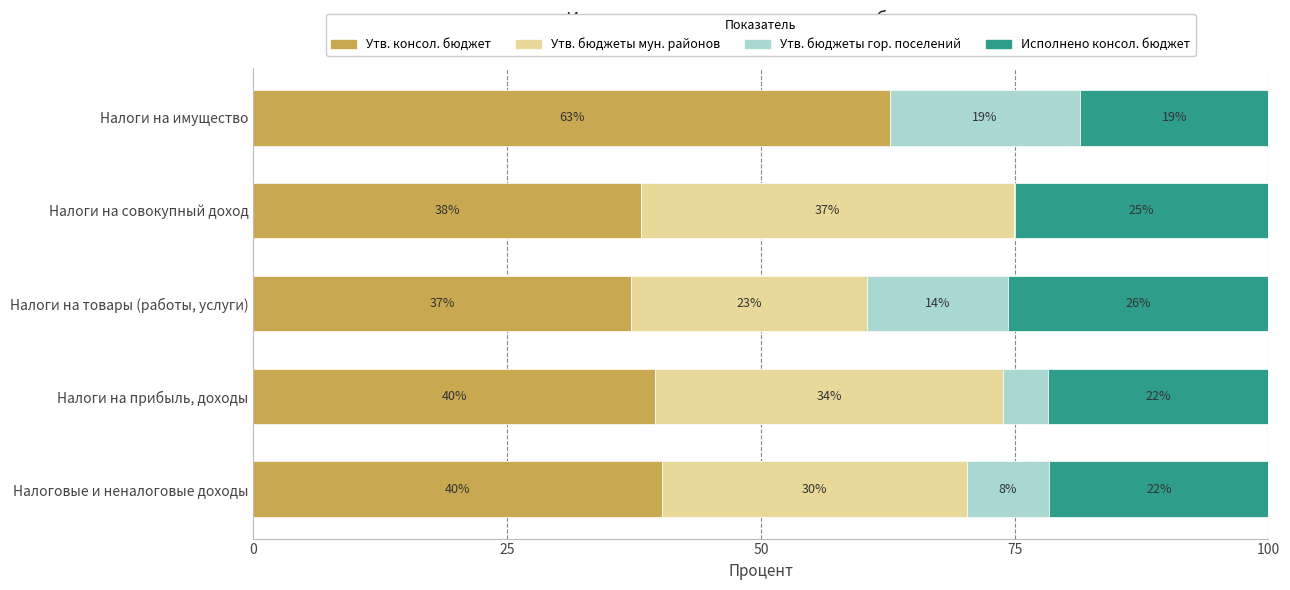

What are all the series names shown in the legend?

Утв. консол. бюджет, Утв. бюджеты мун. районов, Утв. бюджеты гор. поселений, Исполнено консол. бюджет